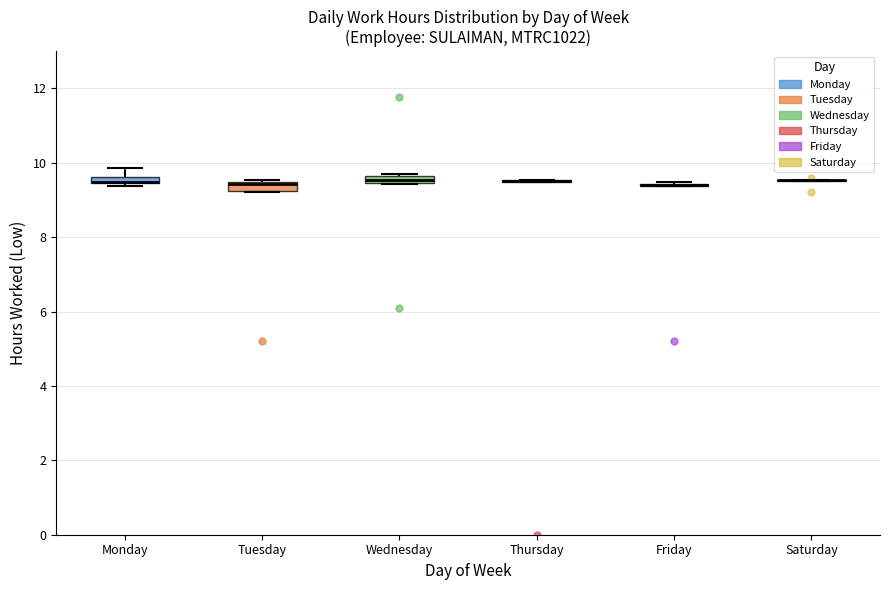

Where is the lower edge of the box for Wednesday on the y-axis? The values are not printed on the chart, so give them approximately, as read against the axis.

9.4